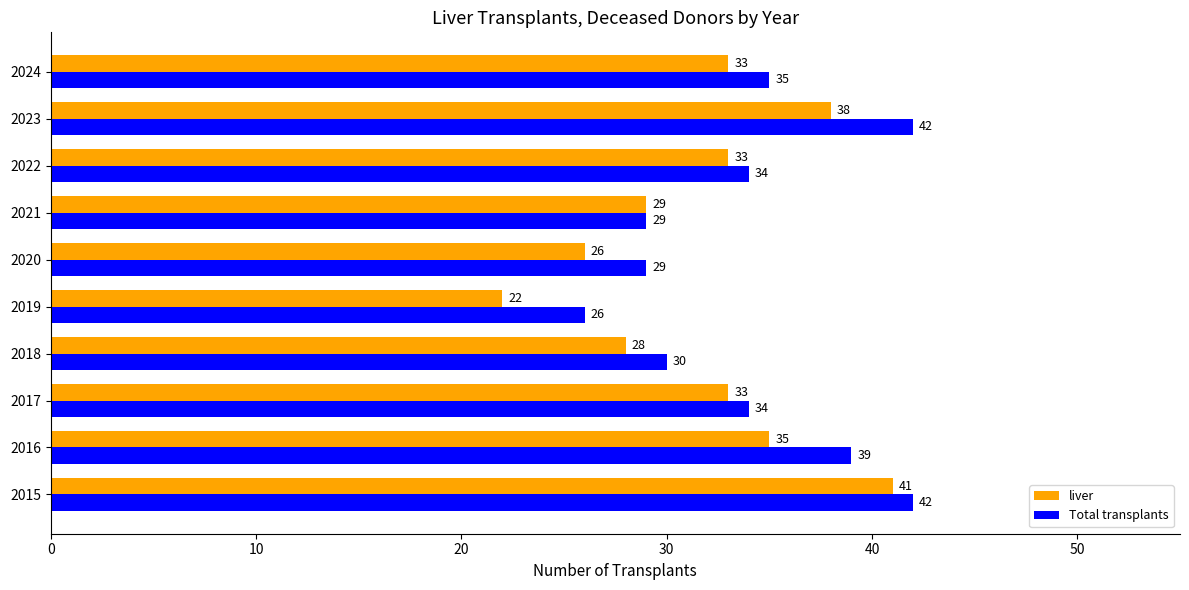

Is it true that Total transplants equals 11 at 2024?

False